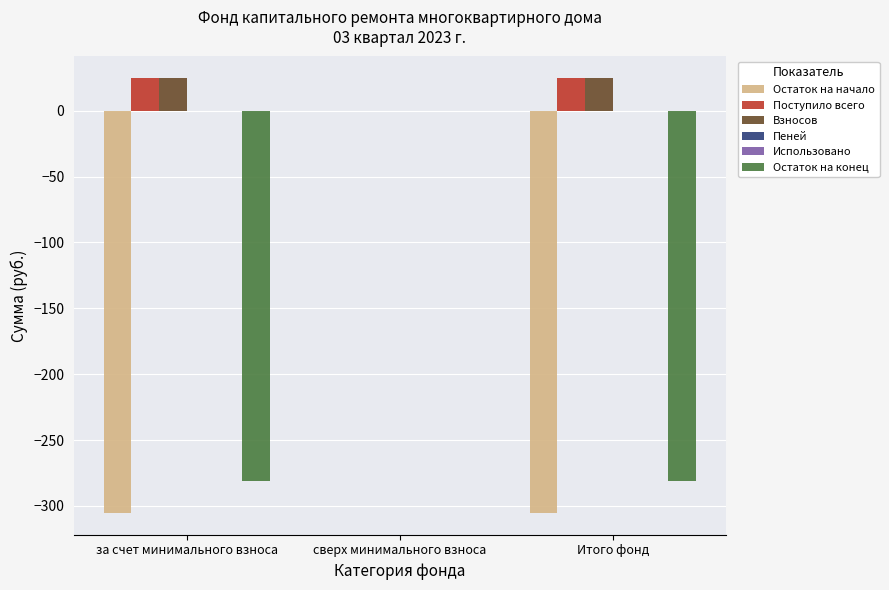

Which series has the widest spread of values?

Остаток на начало